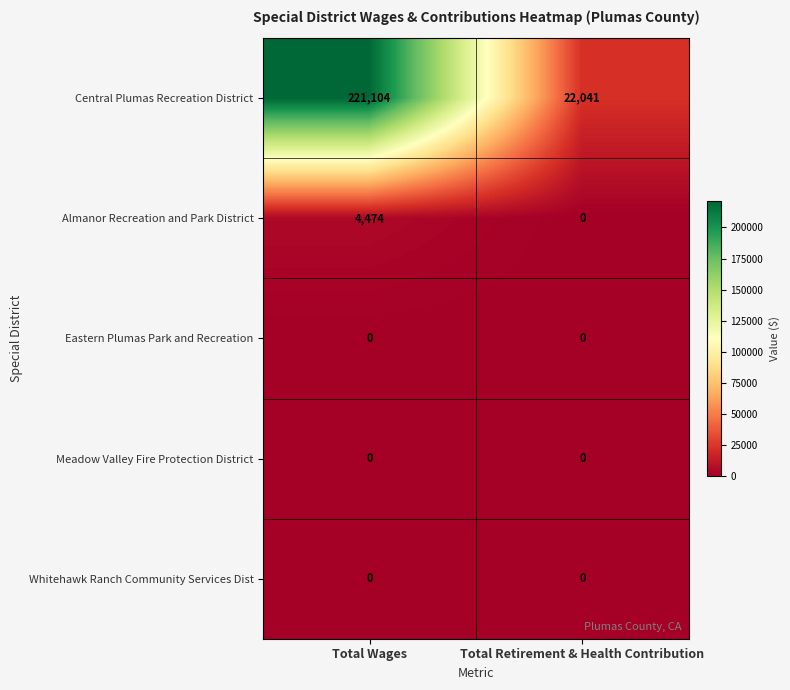

What is the total value across all series at Total Retirement & Health Contribution?

22041